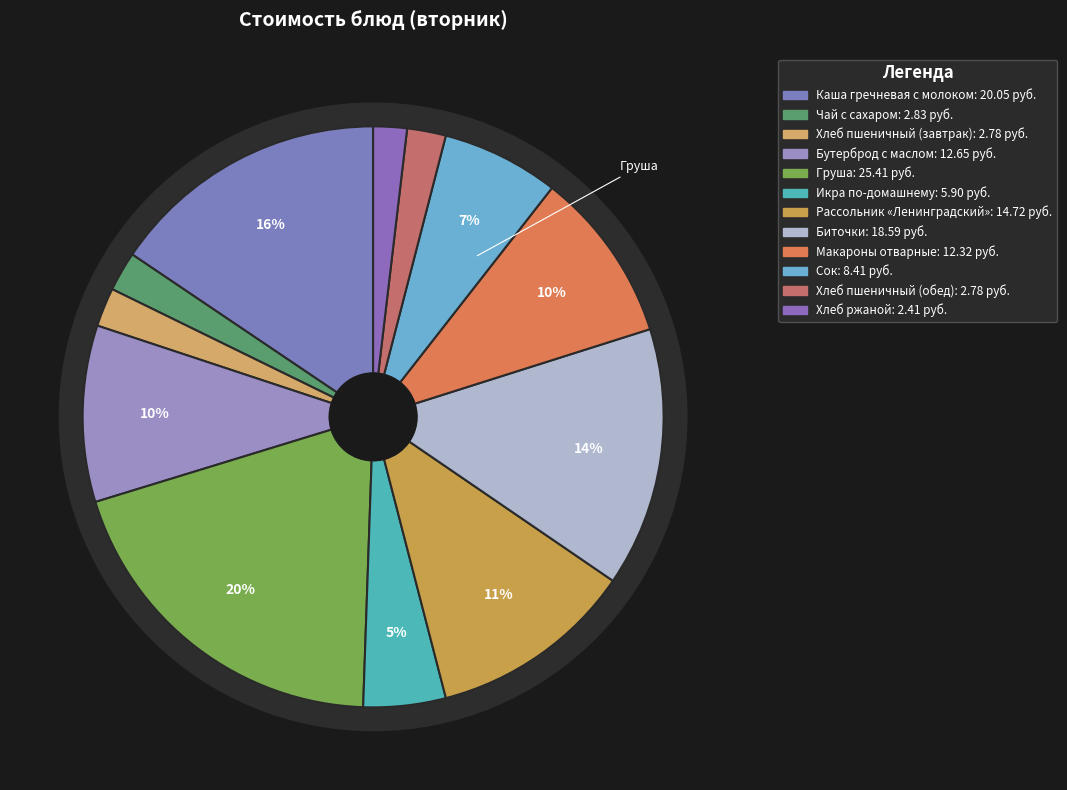

What is the change in value from Хлеб пшеничный (обед) to Хлеб ржаной?

-0.4